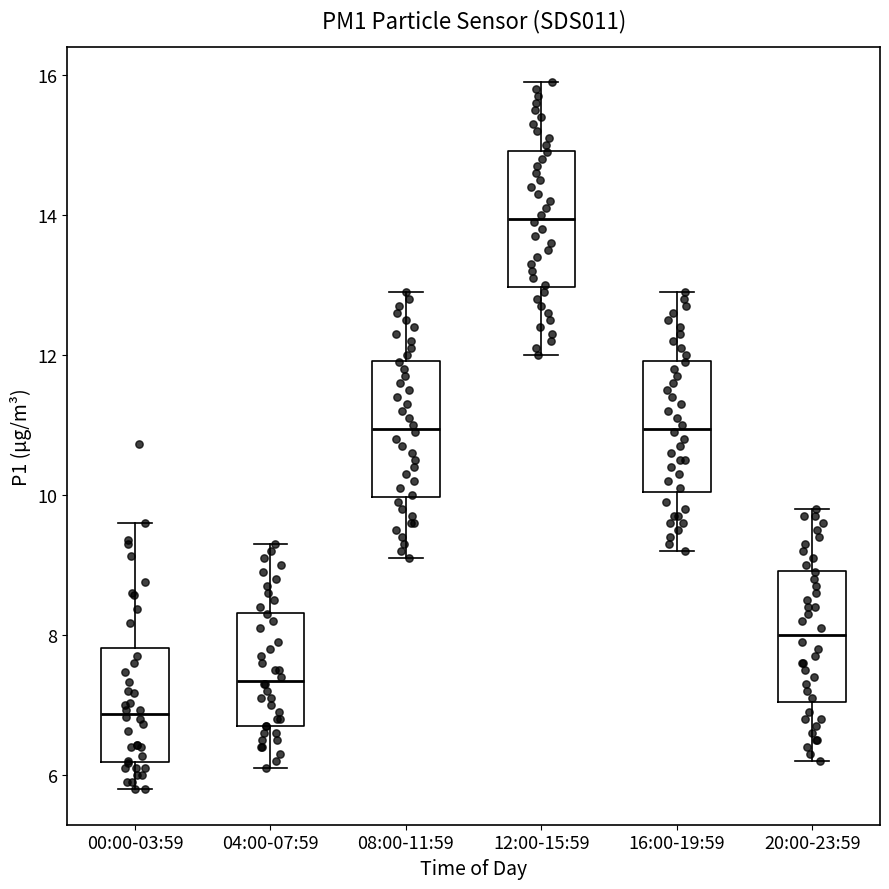

Where does the upper whisker of the box for 00:00-03:59 end on the y-axis? The values are not printed on the chart, so give them approximately, as read against the axis.

9.6